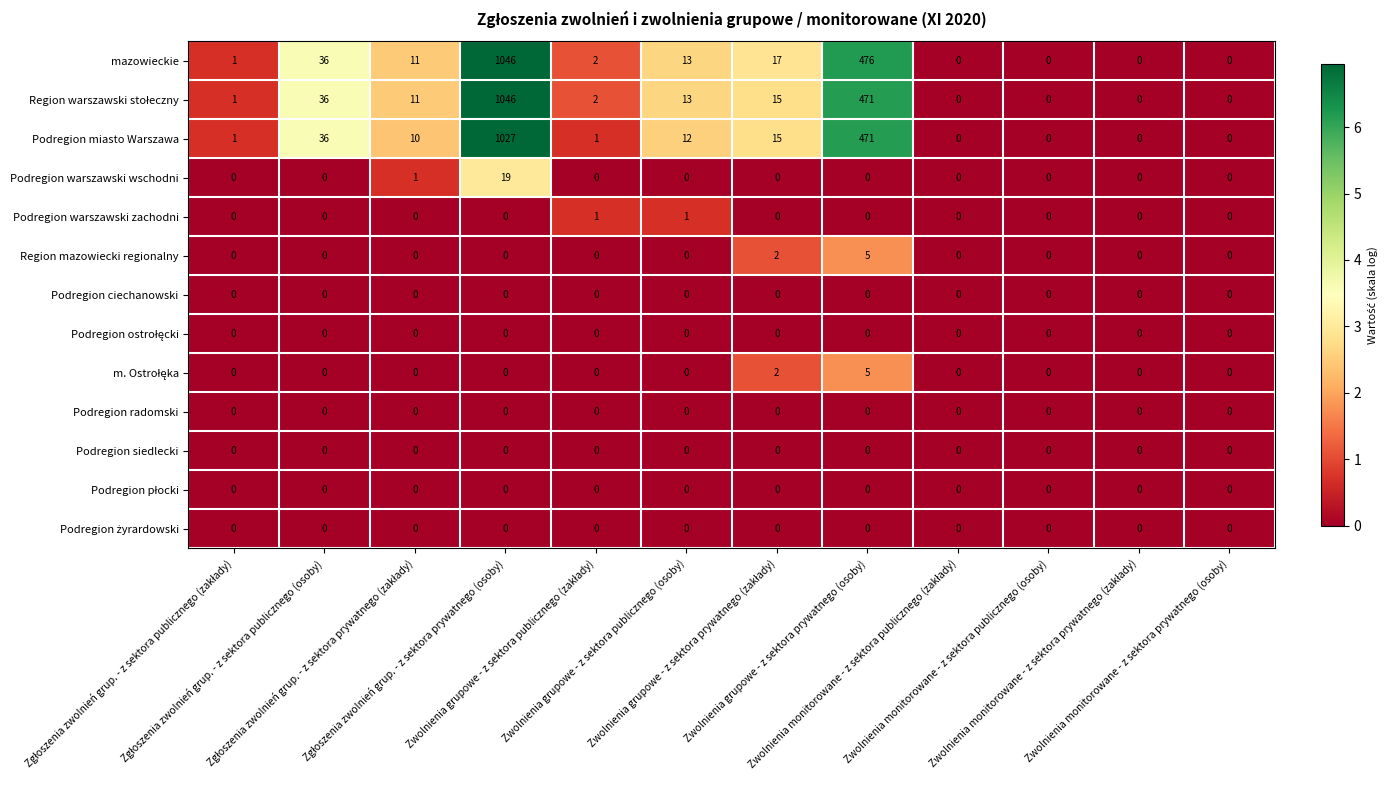

At how many categories does at least one series exceed 18?

3